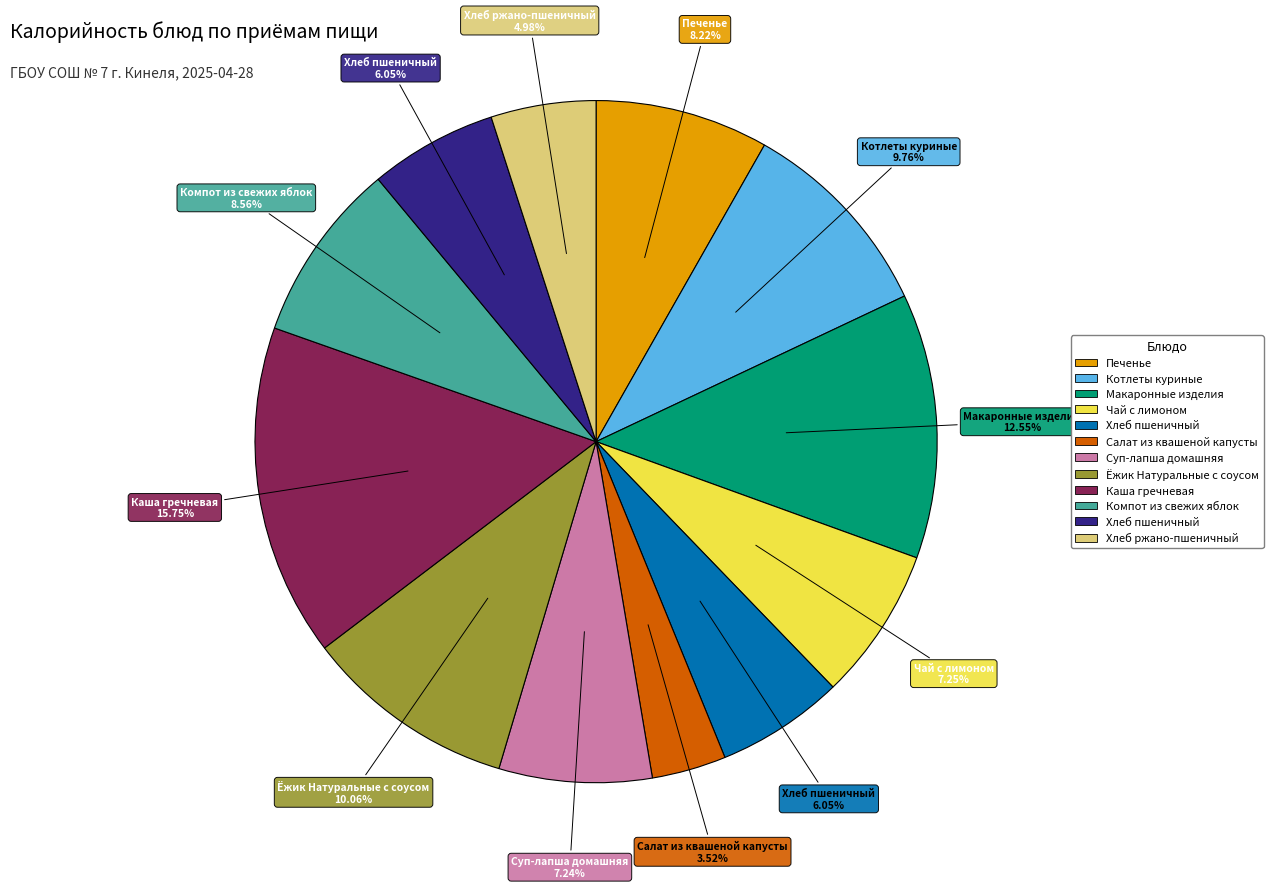

Does any single category account for the majority?

No